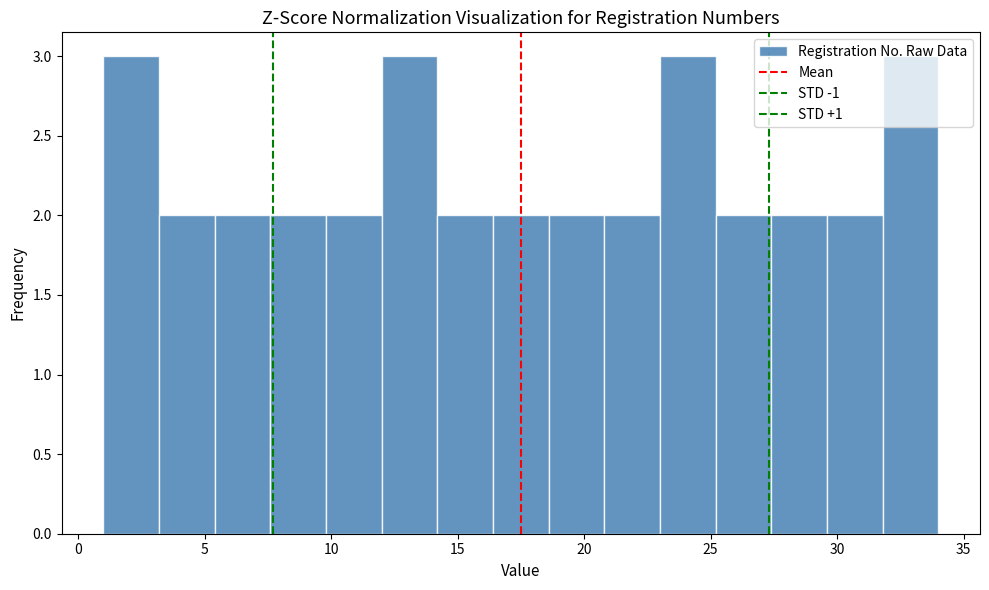

What is the height of the bar covering 31.8 to 34.0 on the x-axis? Neither the bar edges nor the heights are printed on the chart, so give them approximately, as read against the axes.

3